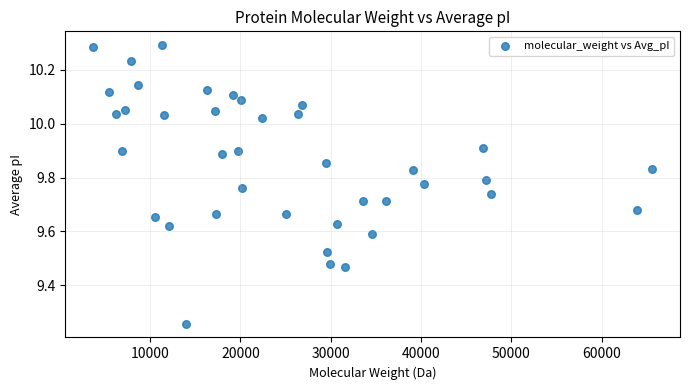

What is the range of X values (max minus min)?

61862.6